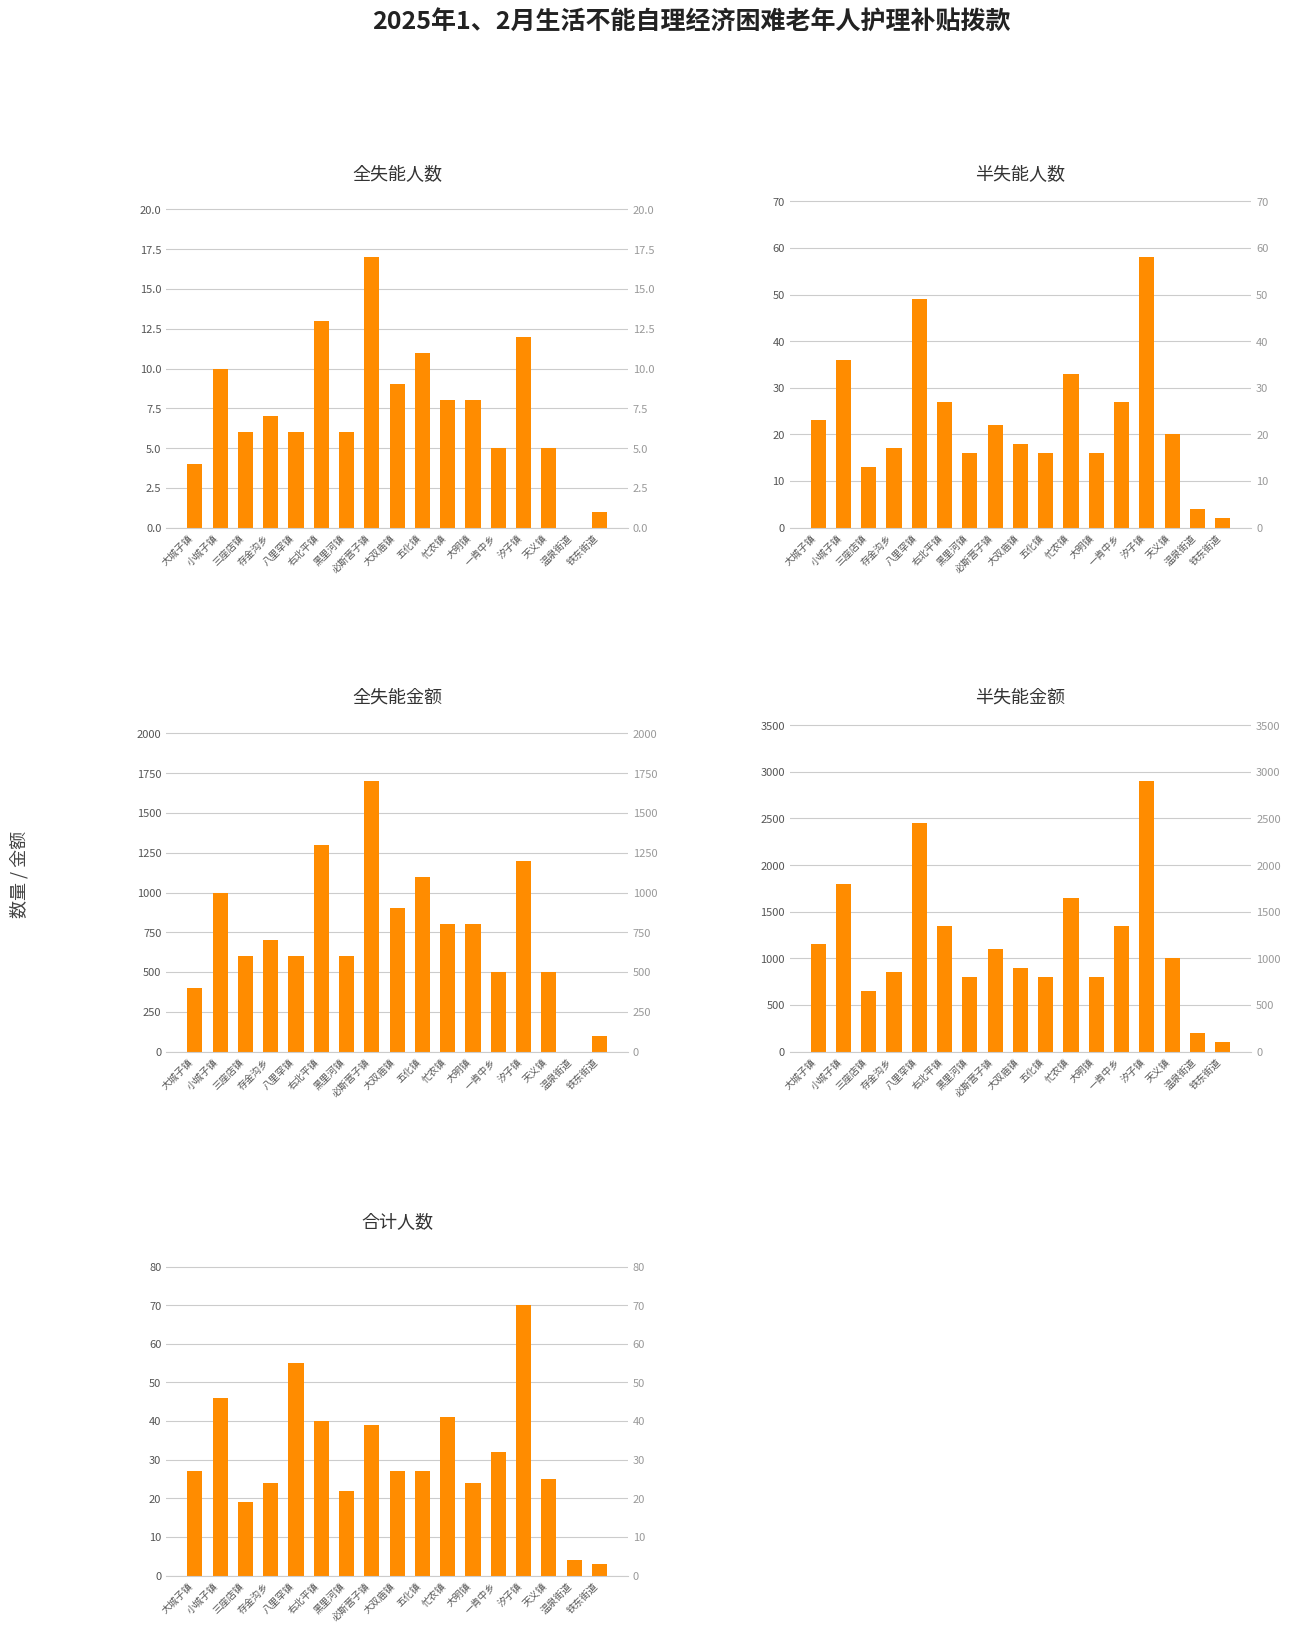

At how many categories does at least one series exceed 1354?

5